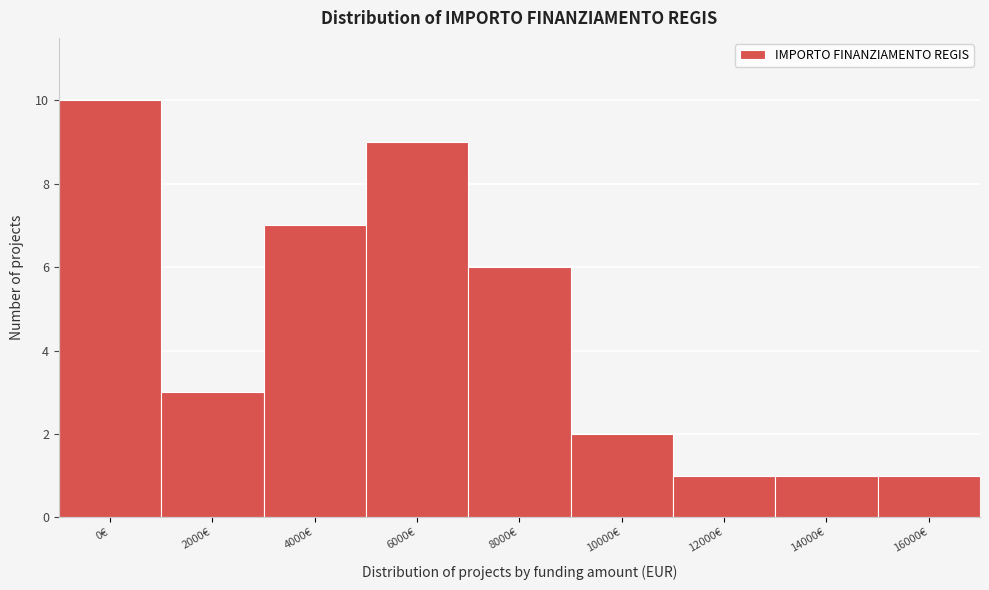

Reading left to right, list all the values displayed in this chart.

10	3	7	9	6	2	1	1	1